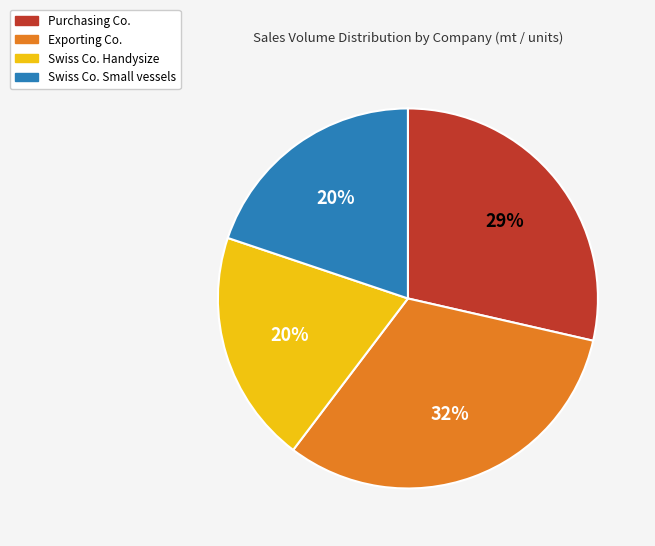

Count the number of slices in the pie.

4